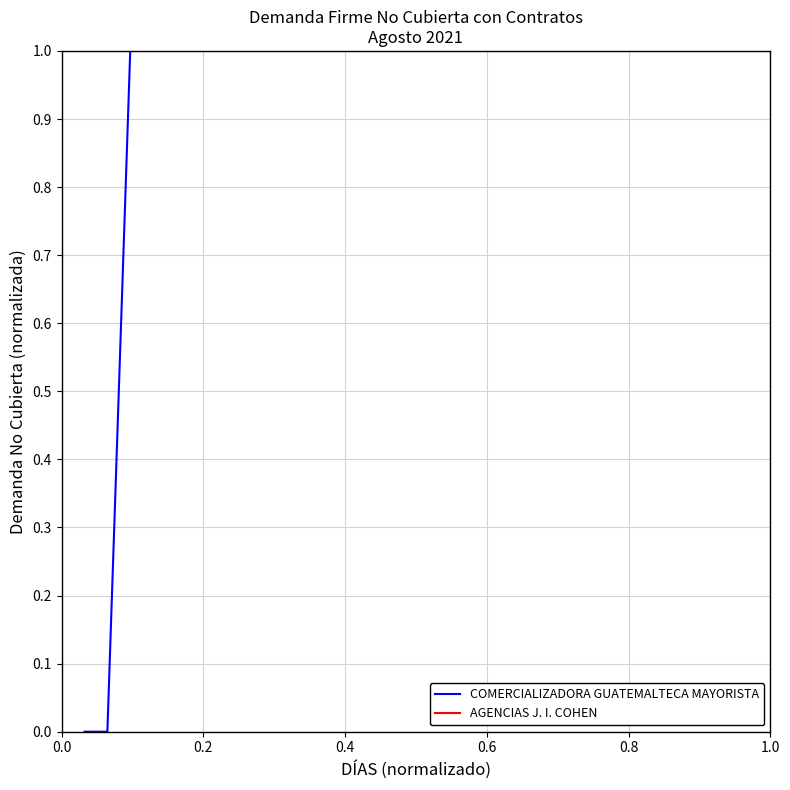

Which series has the largest range (max minus min)?

COMERCIALIZADORA GUATEMALTECA MAYORISTA